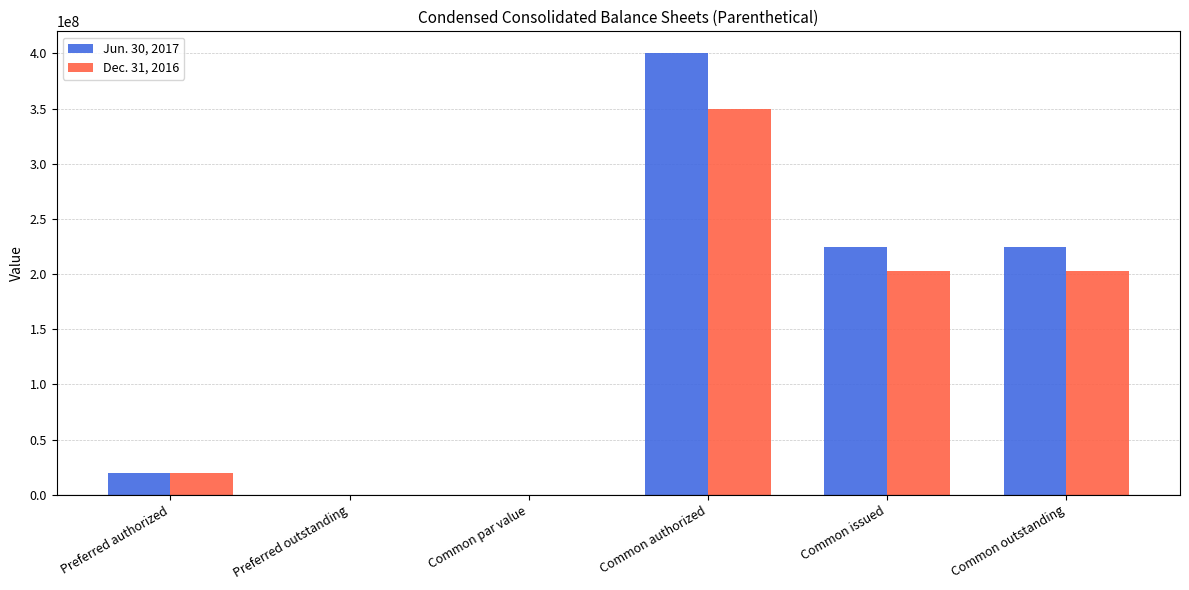

Is the value of Jun. 30, 2017 at Common issued greater than the value of Dec. 31, 2016 at Preferred outstanding?

Yes